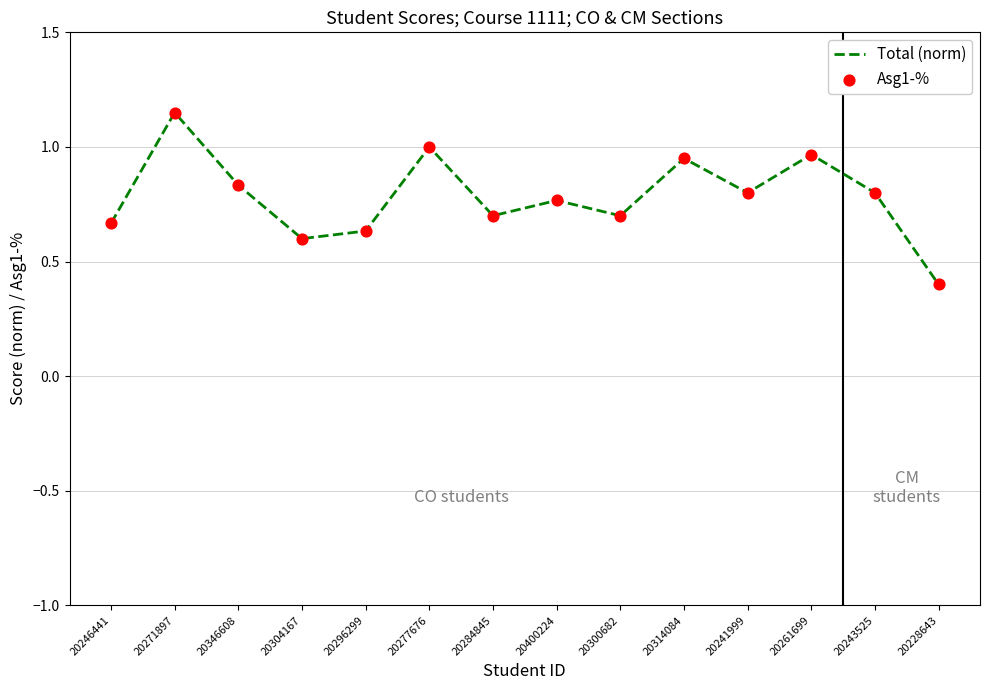

Between 20261699 and 20346608, which is larger?

20261699